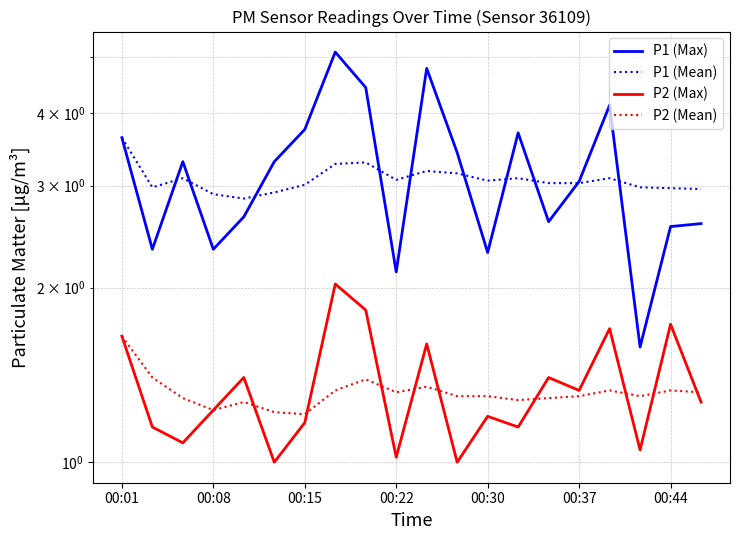

True or false: P2 (Max) has more than 1 interior local peaks.

True